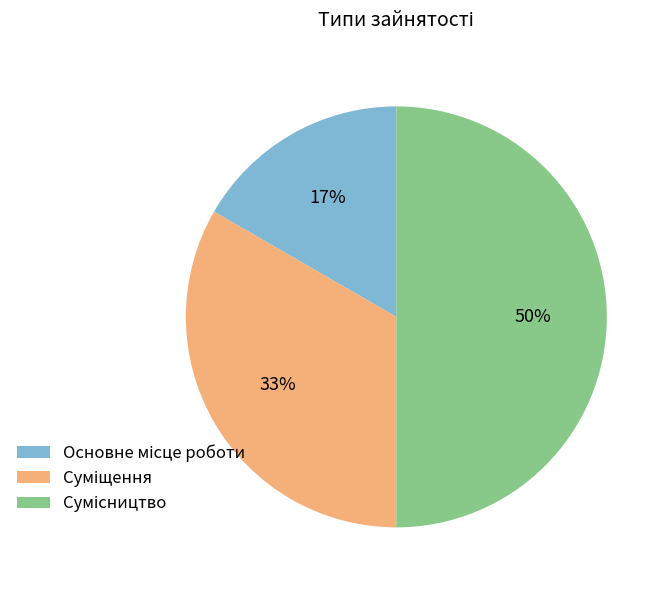

To the nearest percent, what is the average slice percentage?

33%